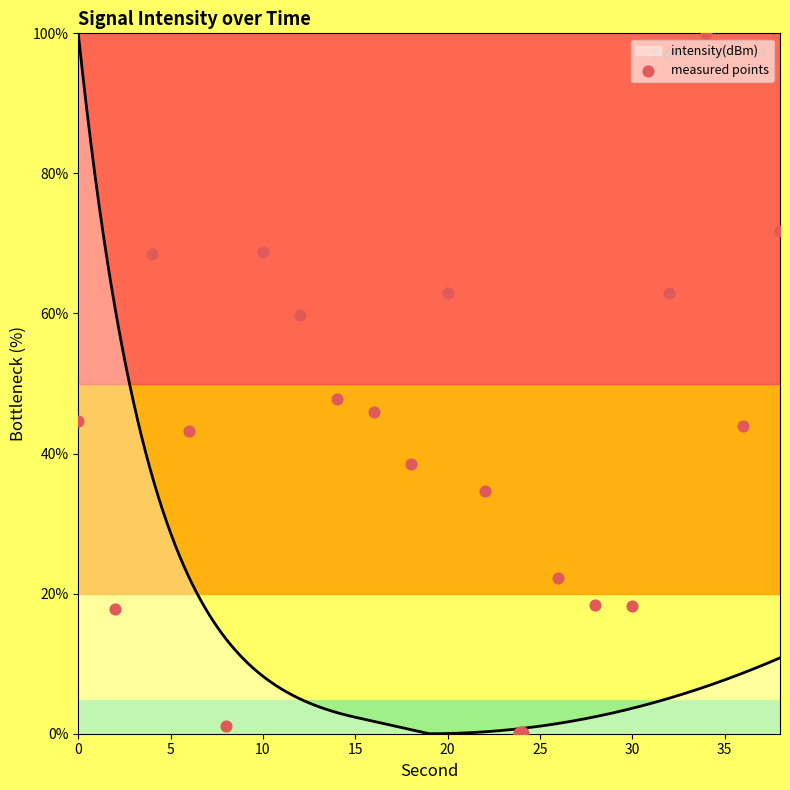

What is the ratio of the value at 15 to the value at 20?

41.6